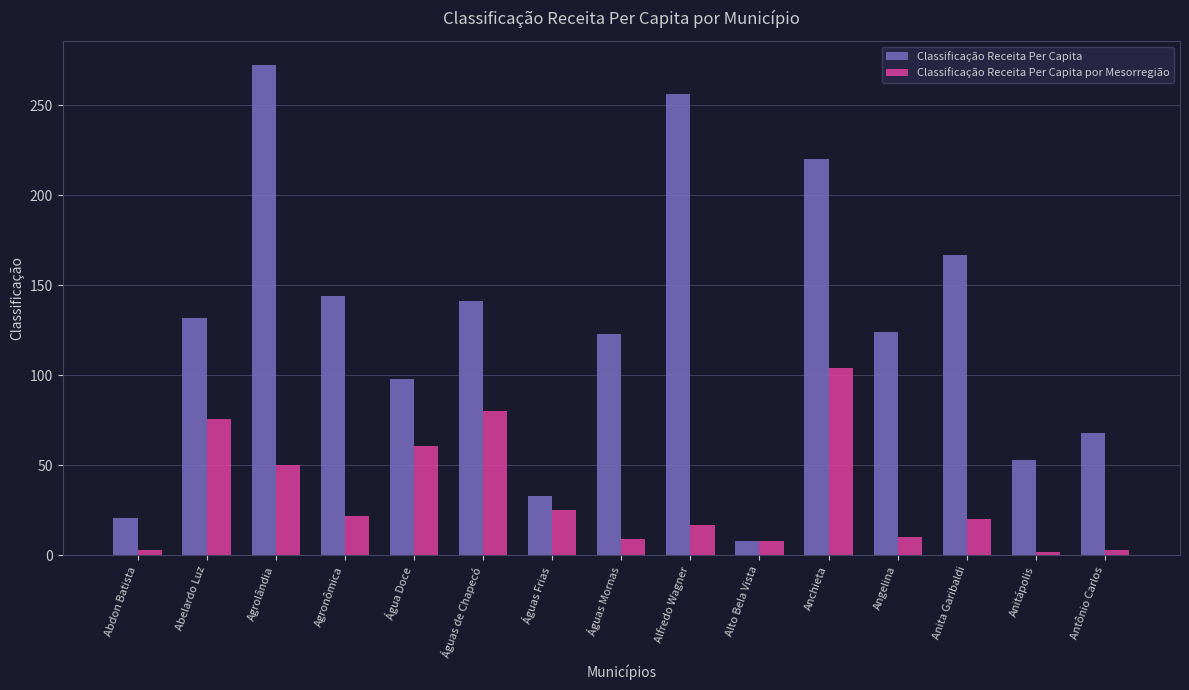

What is the difference between the maximum and minimum values in the Classificação Receita Per Capita por Mesorregião series?

102